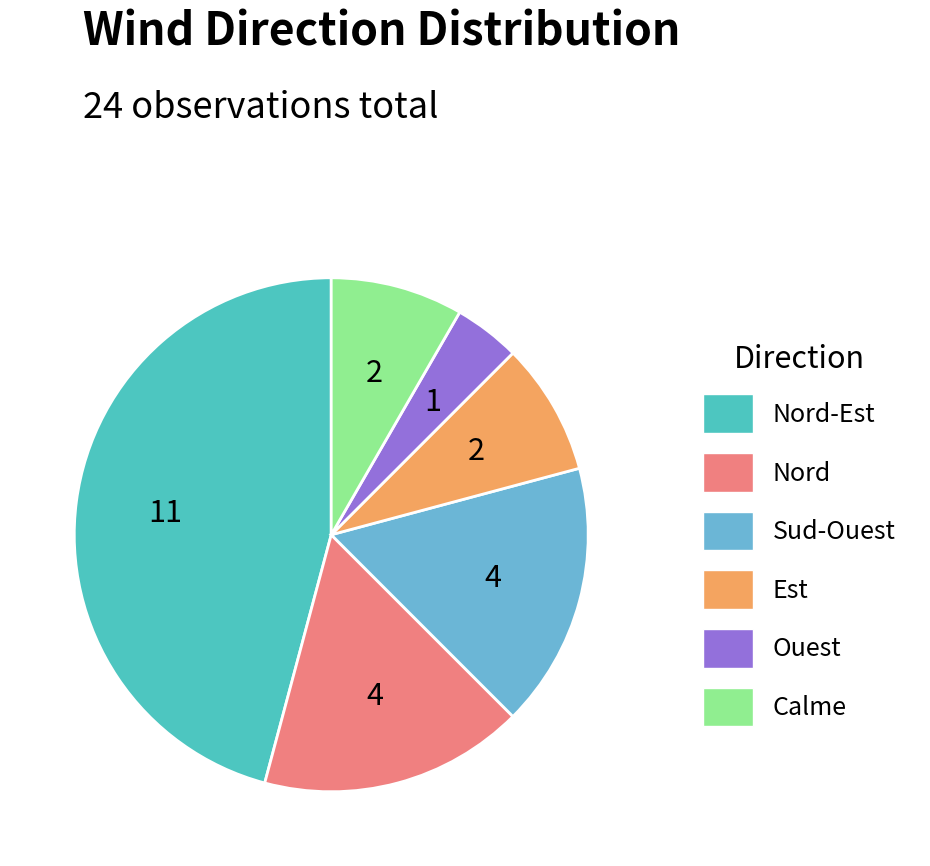

Which category has the biggest portion of the pie?

Nord-Est